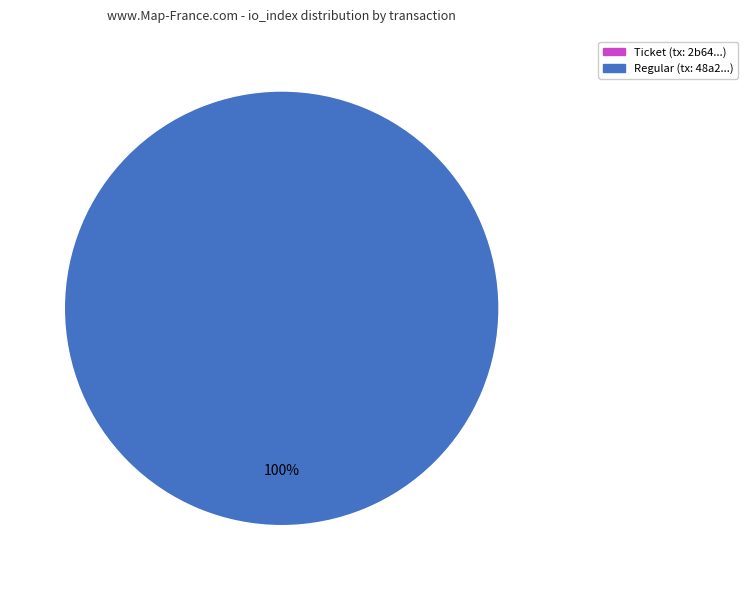

How many segments does this pie chart have?

1